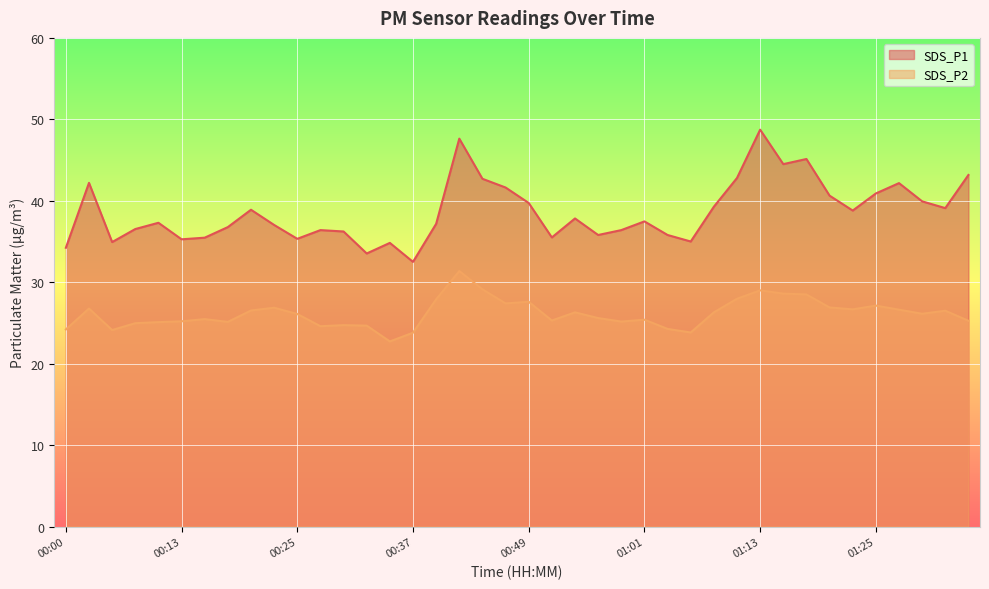

True or false: SDS_P1 and SDS_P2 cross at least once.

False